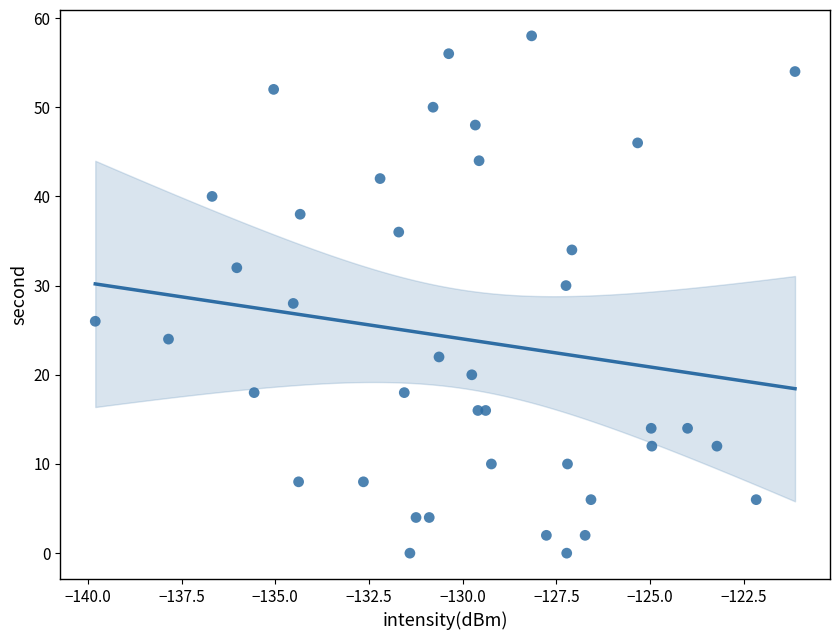

What is the range of Y values (max minus min)?

58